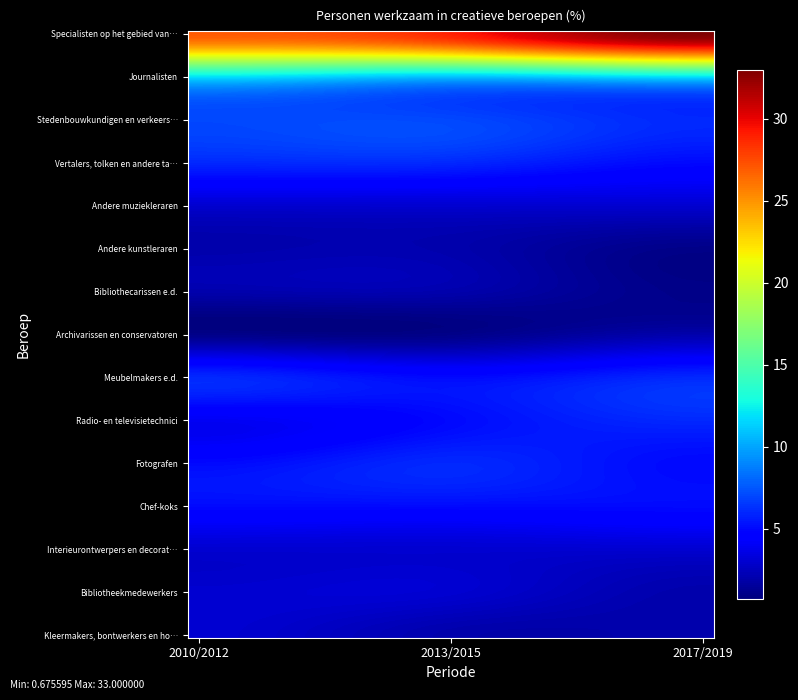

At how many categories does at least one series exceed 7?

3